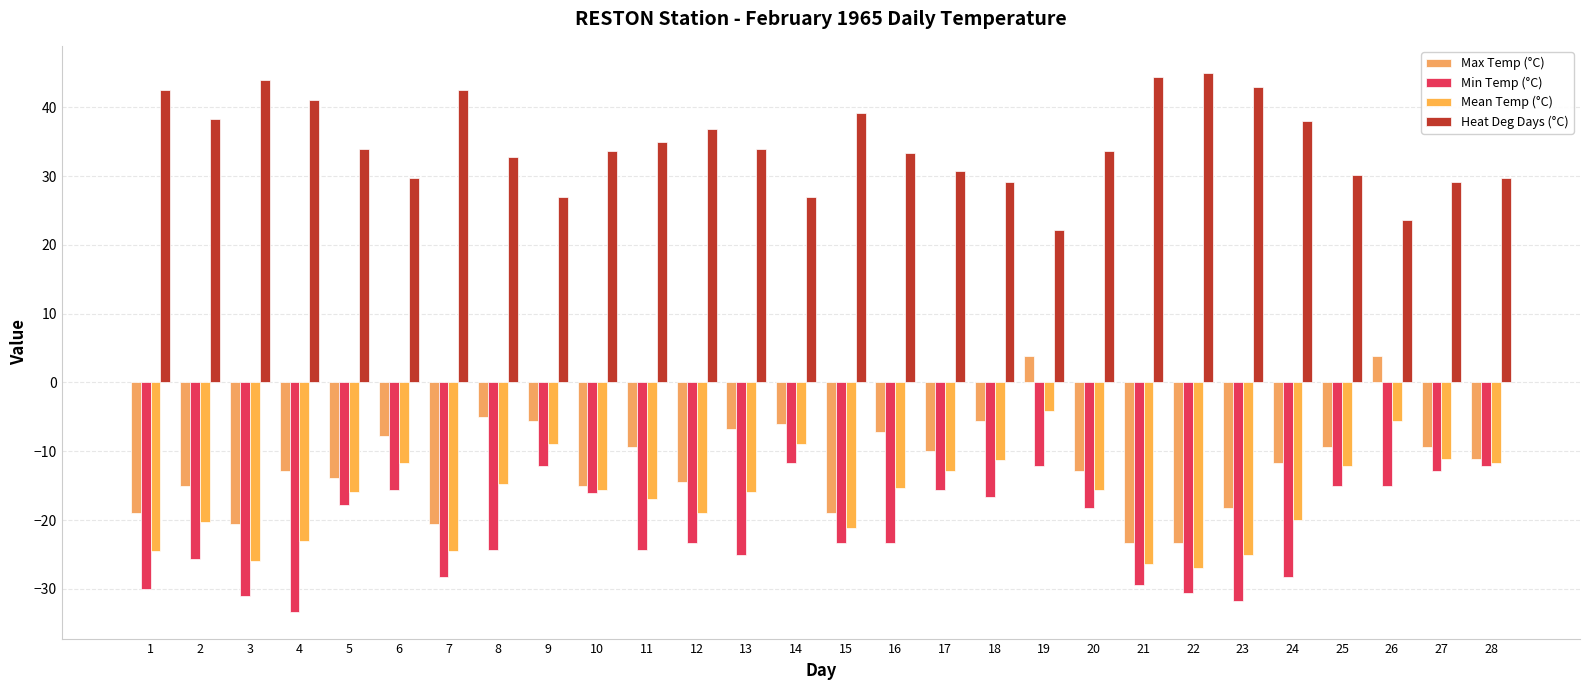

Count the number of data series in this chart.

4